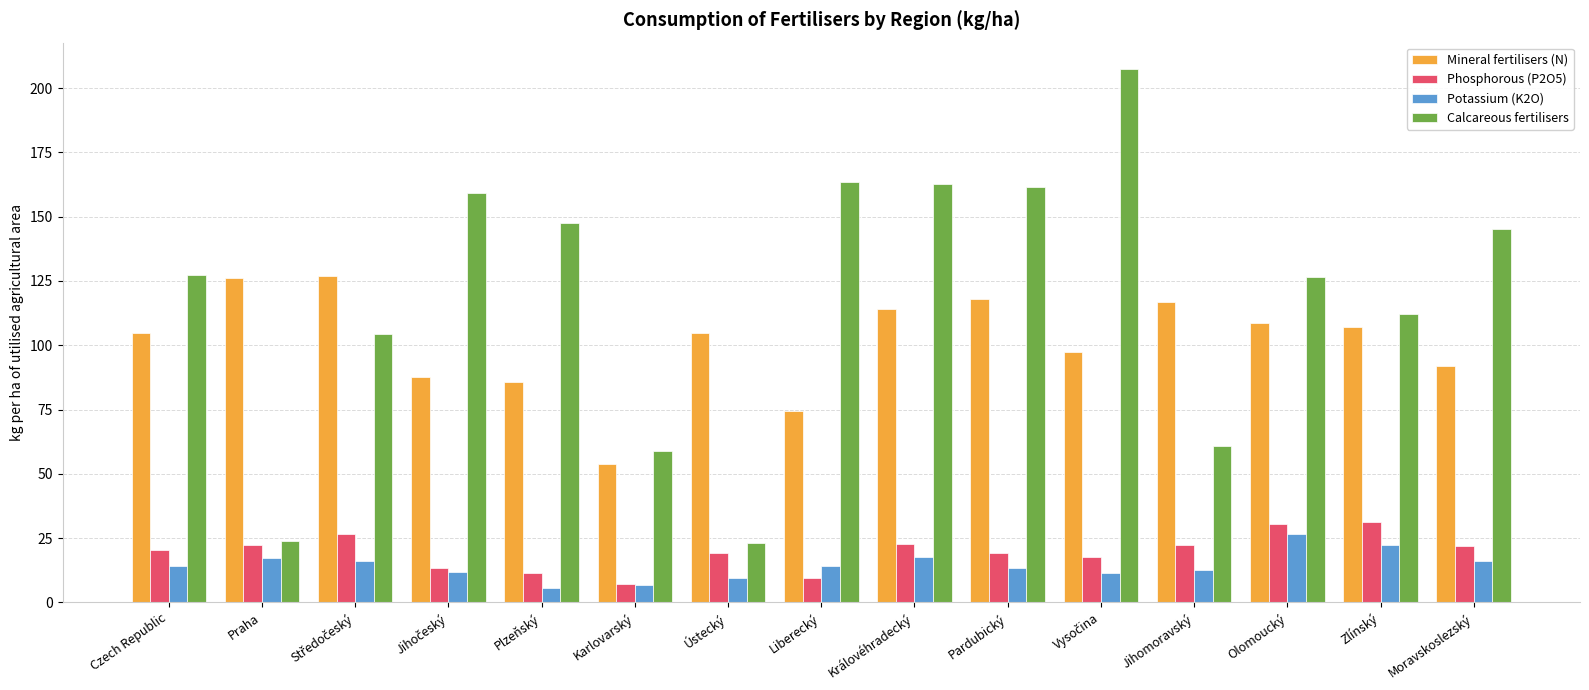

Which series has the largest total across all categories?

Calcareous fertilisers